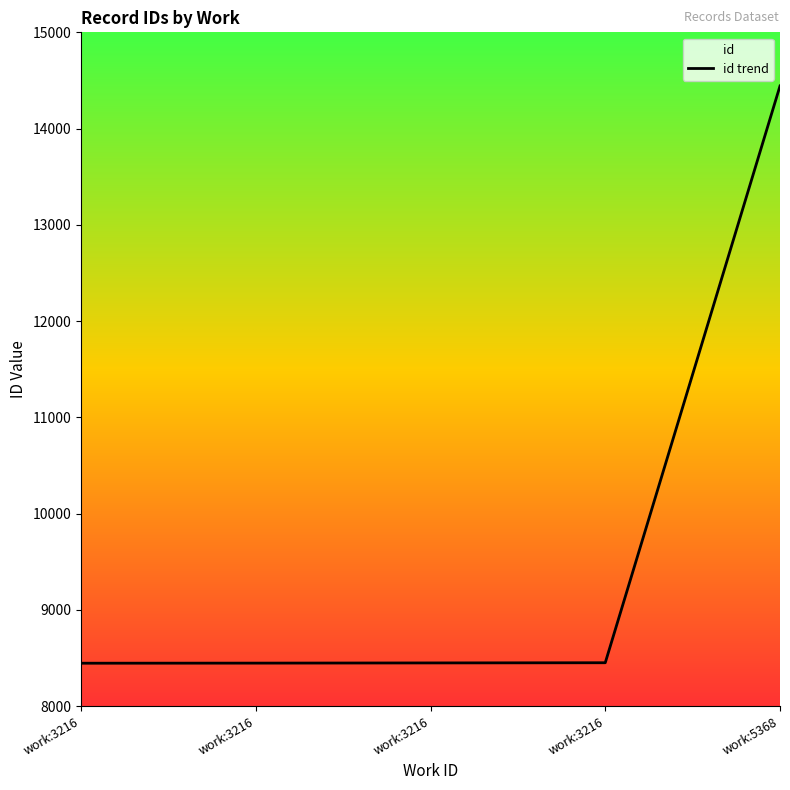

At which category does the chart reach its peak across all series?

work:5368